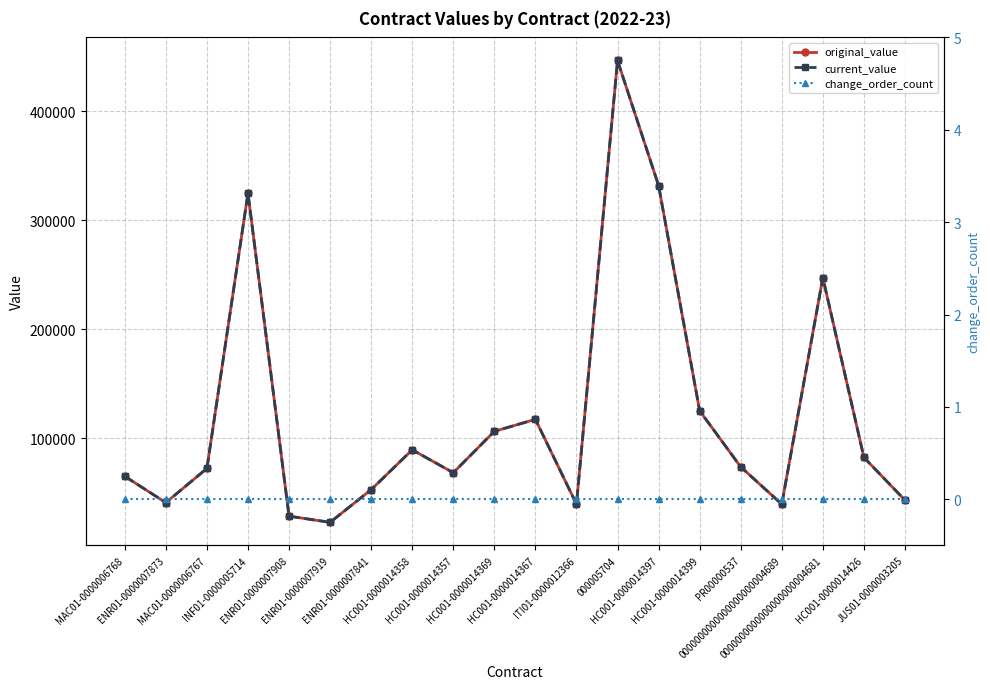

Is the value of change_order_count at 000005704 greater than the value of original_value at 0000000000000000000004689?

No